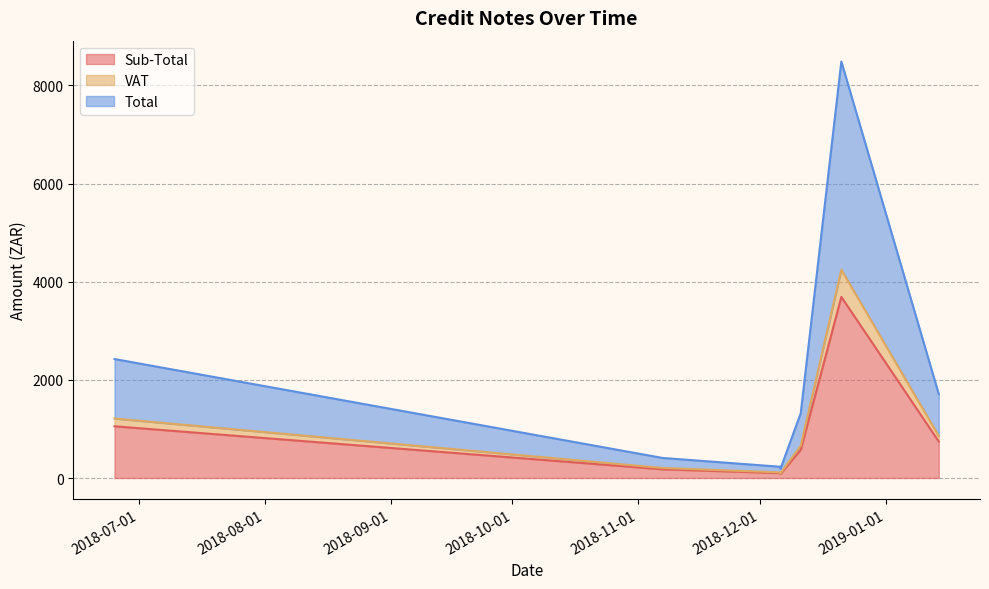

True or false: Total and Sub-Total intersect in this chart.

False